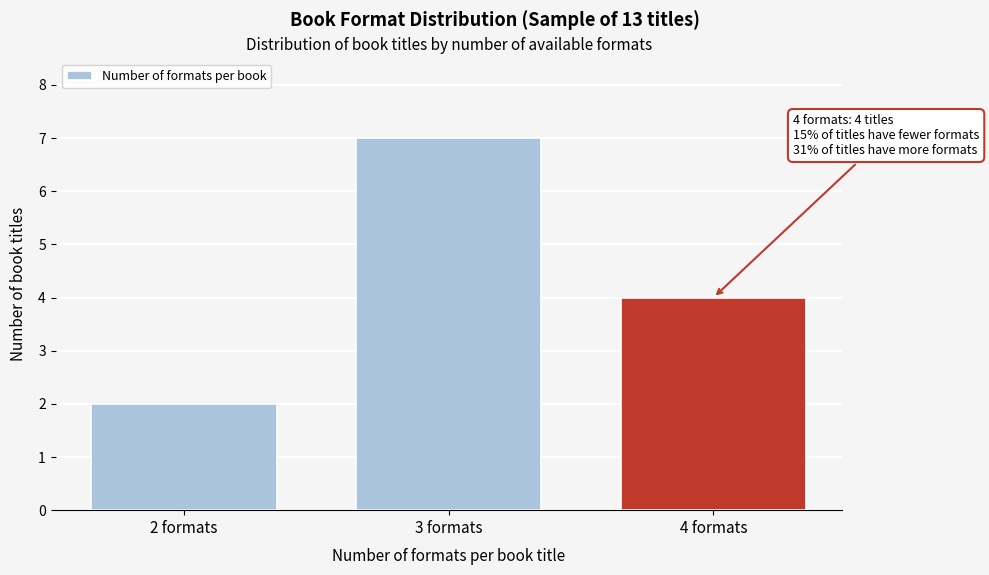

Reading right to left, extract all data points from this chart.

4 formats=4	3 formats=7	2 formats=2